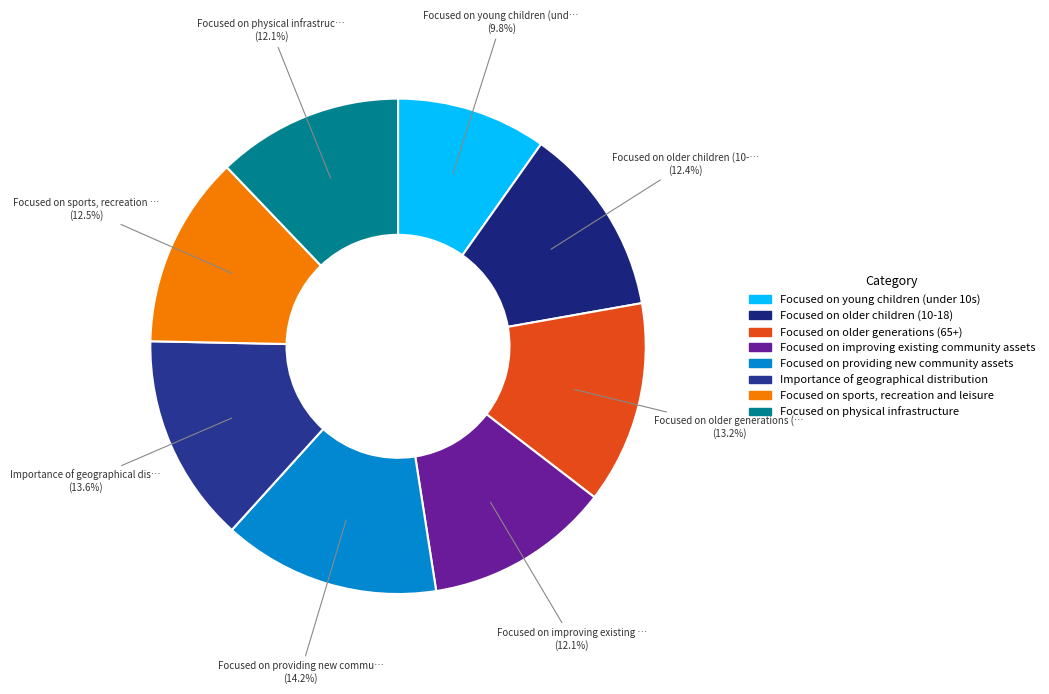

Rank the categories by value from lowest to highest.

Focused on young children (under 10s), Focused on improving existing community assets, Focused on physical infrastructure, Focused on older children (10-18), Focused on sports, recreation and leisure, Focused on older generations (65+), Importance of geographical distribution, Focused on providing new community assets